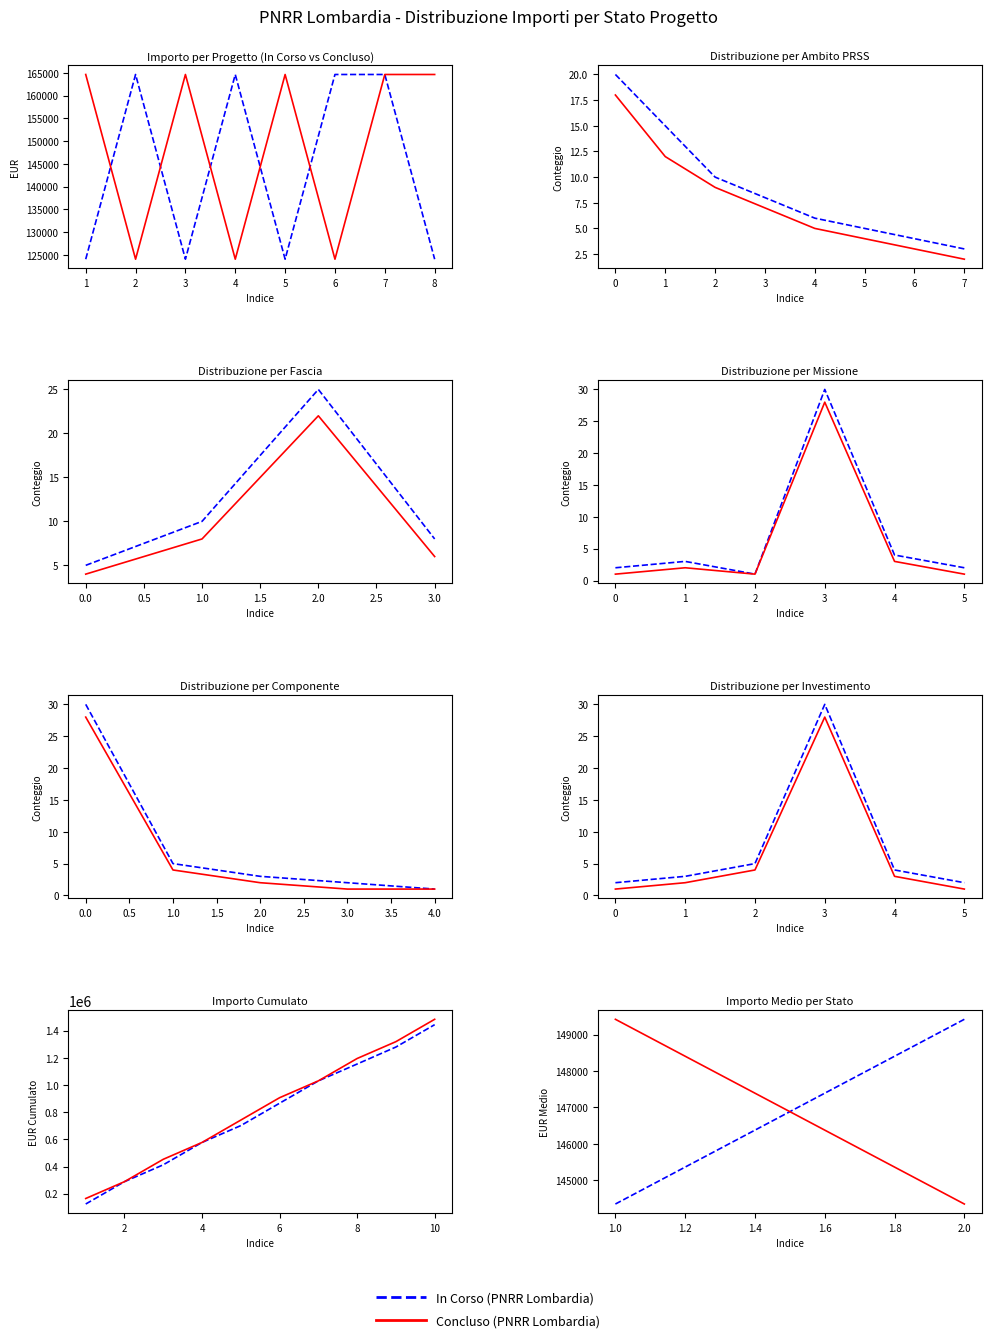

The Concluso series shows 149419.4 at 1.0. True or false?

True